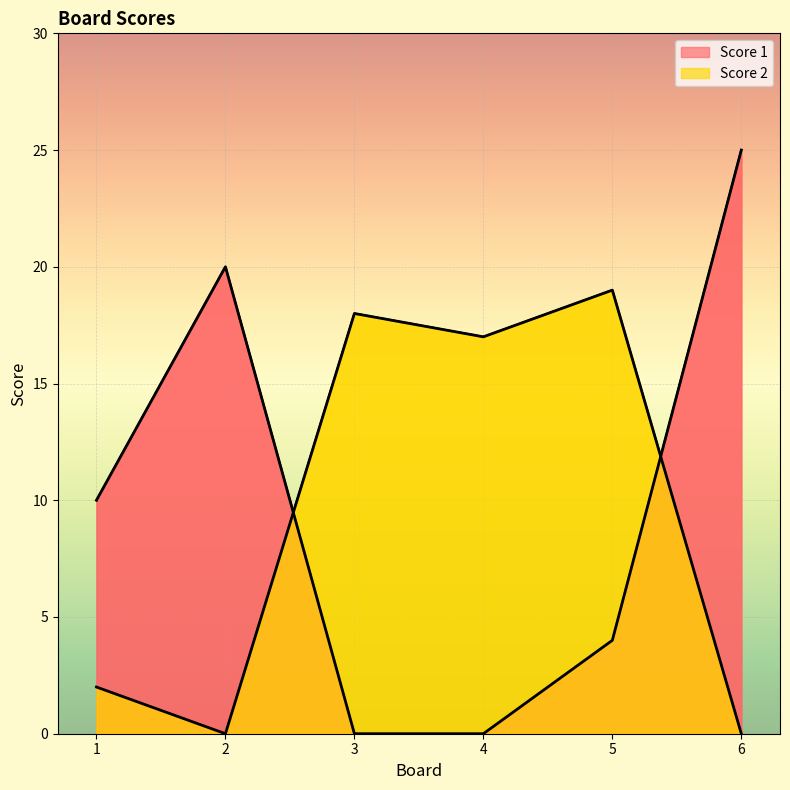

Between 1 and 6, which series saw the biggest shift?

Score 1